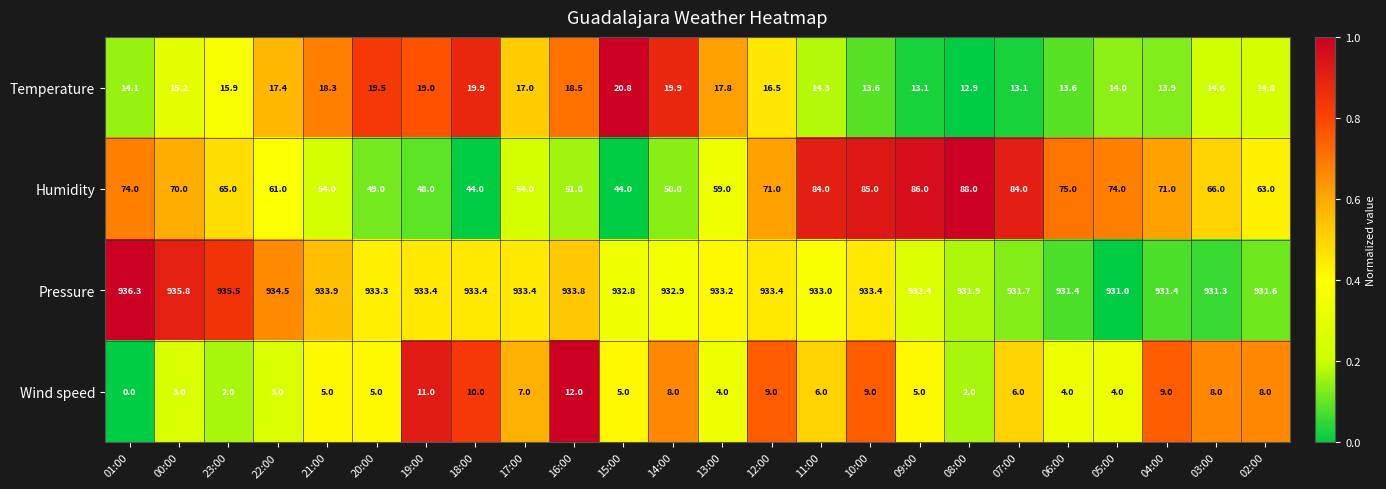

Which category has the lowest value in the Temperature series?

08:00